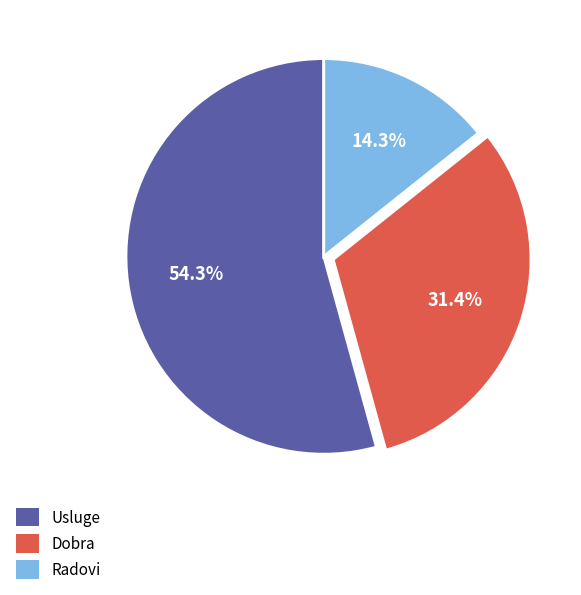

How many segments does this pie chart have?

3